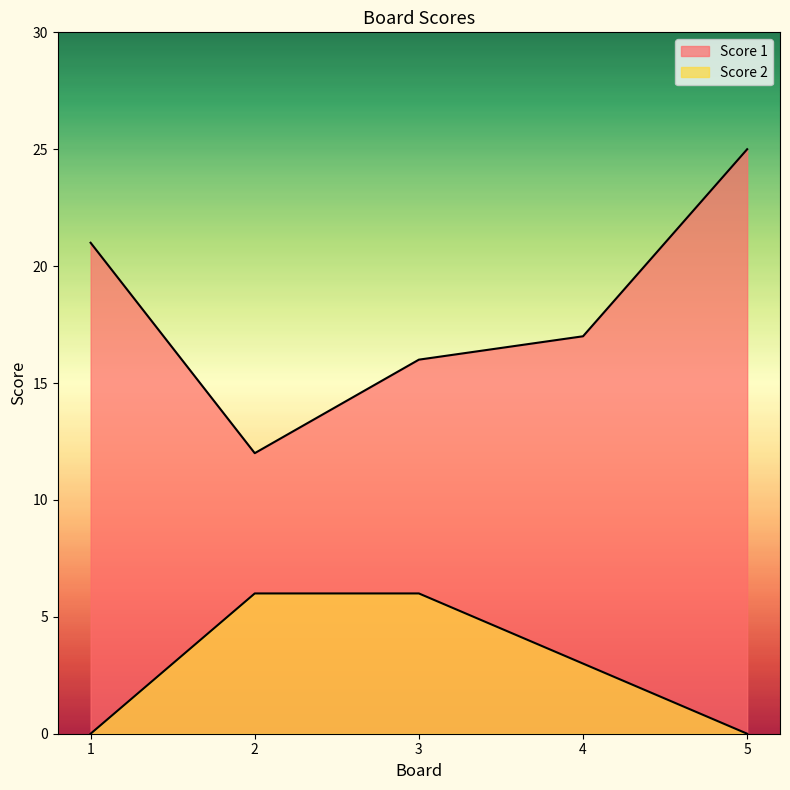

How many values in the Score 2 series are below 3?

2